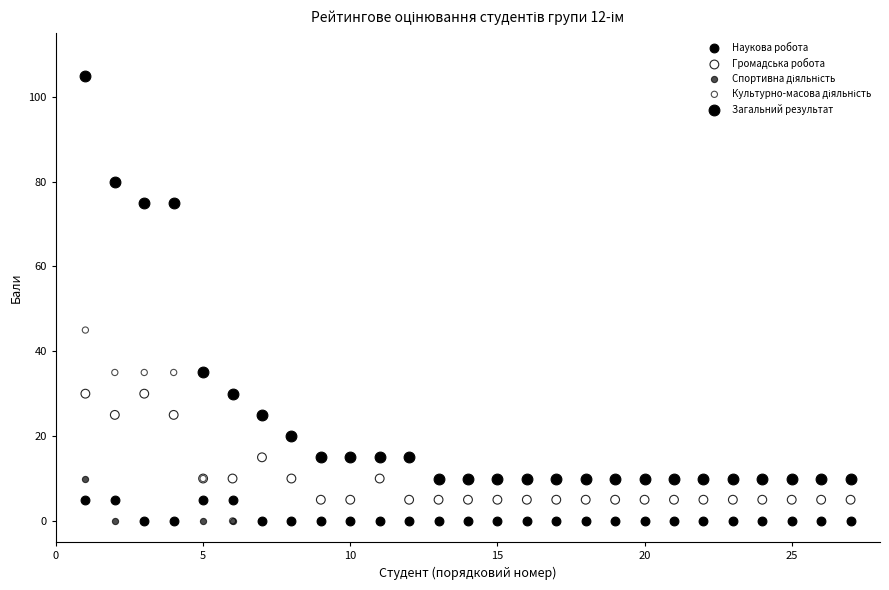

Across all series, what Y value is closest to 52?

45